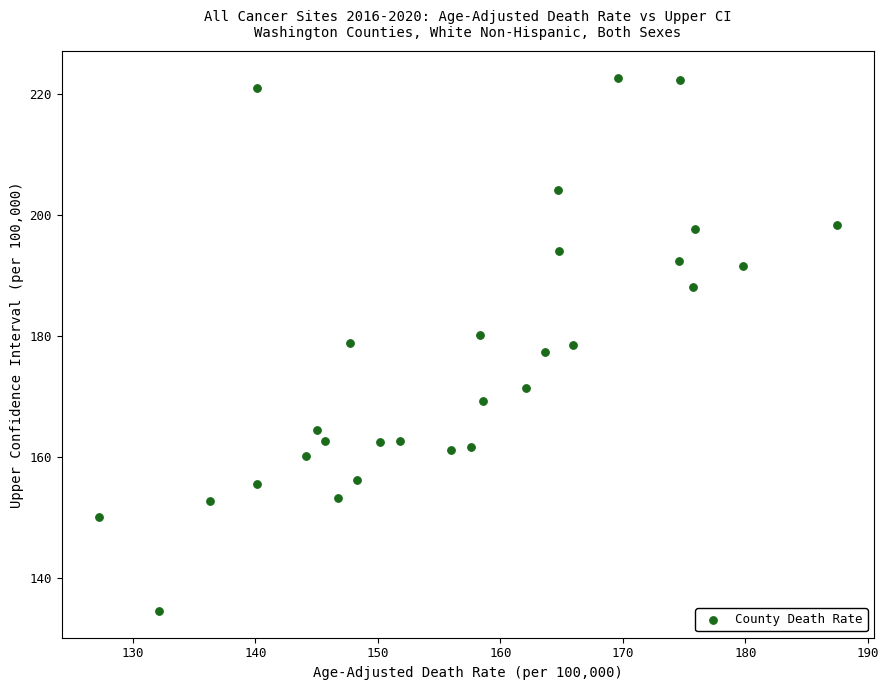

What is the range of Y values (max minus min)?

88.0